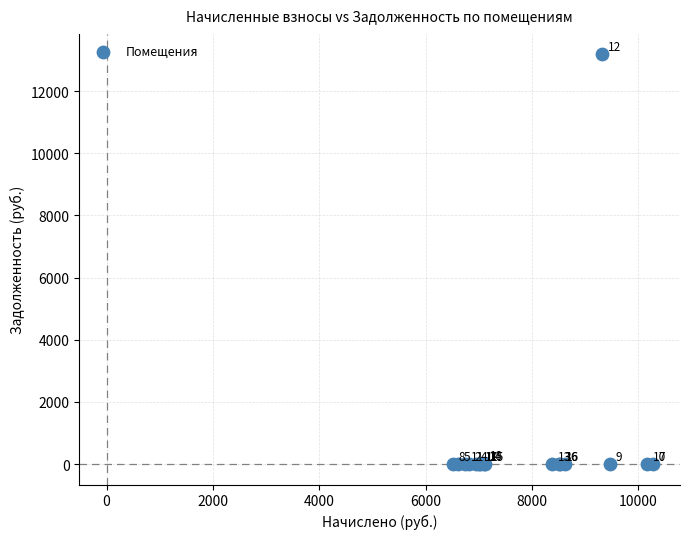

What Y value in the scatter plot is closest to 6591?

42.9